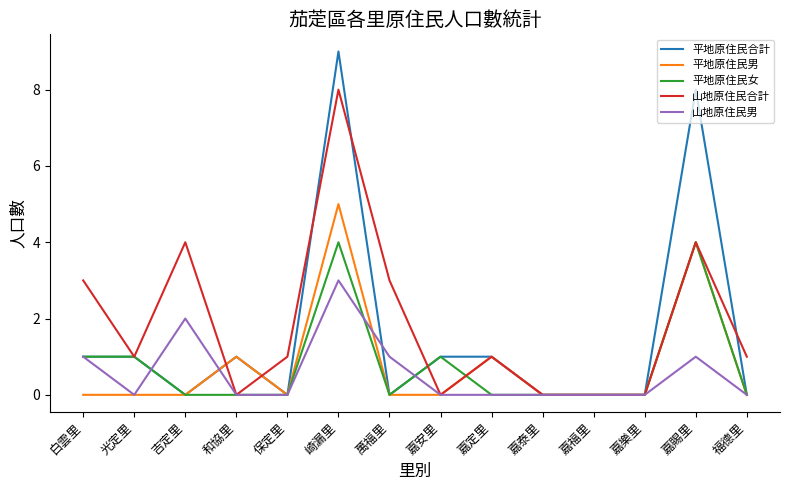

What is the maximum value for 平地原住民男?

5